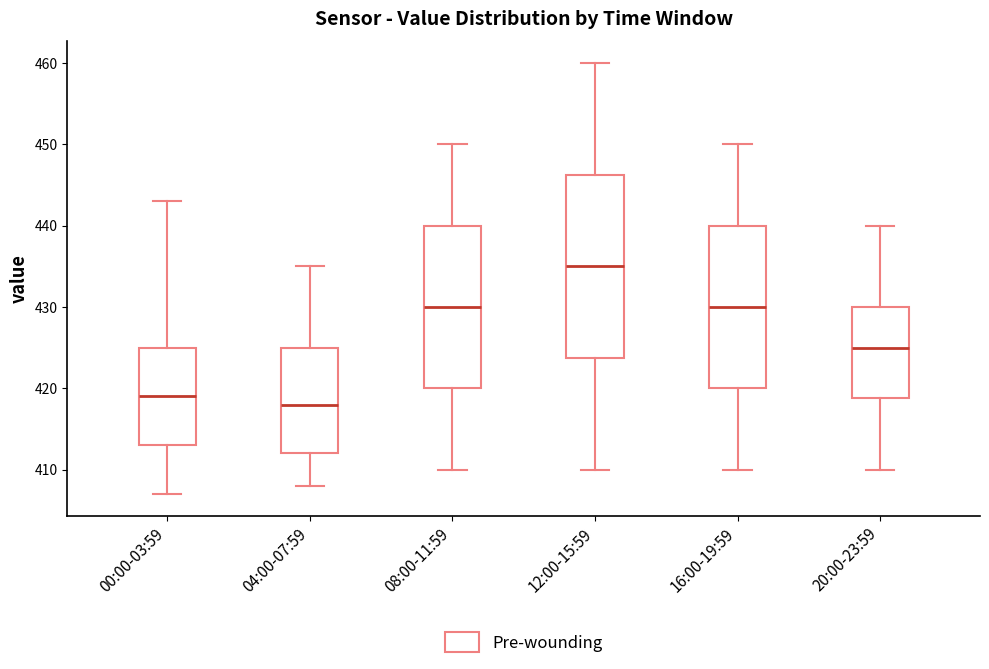

Which box's median line is the highest?

12:00-15:59